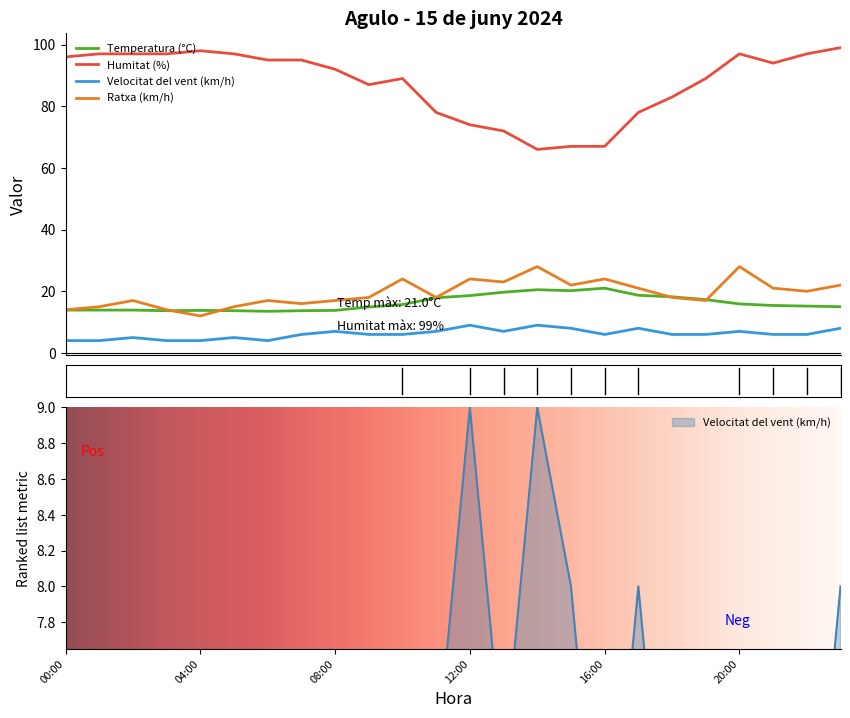

At which label does Humitat (%) reach its minimum?

14:00